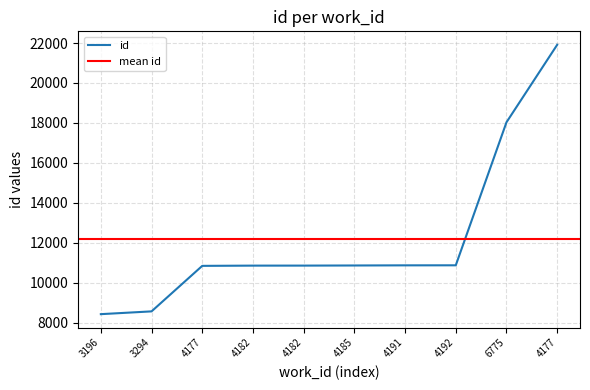

True or false: the data shows 1781 at 3294.

False